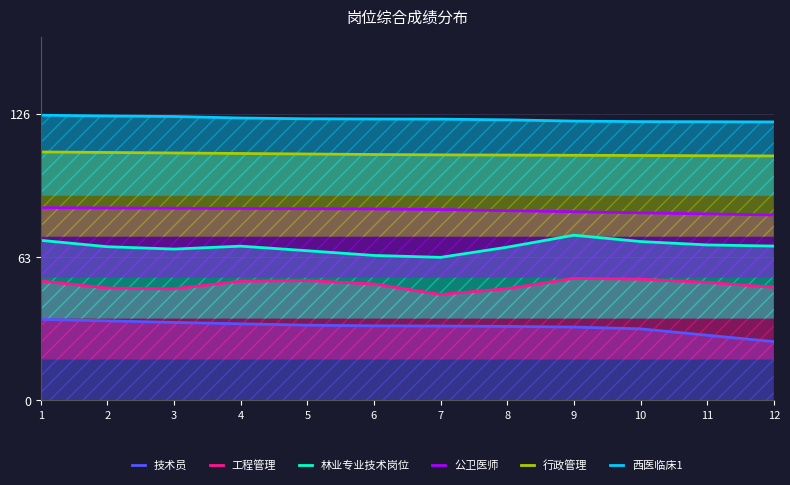

Count the number of categories in the chart.

12